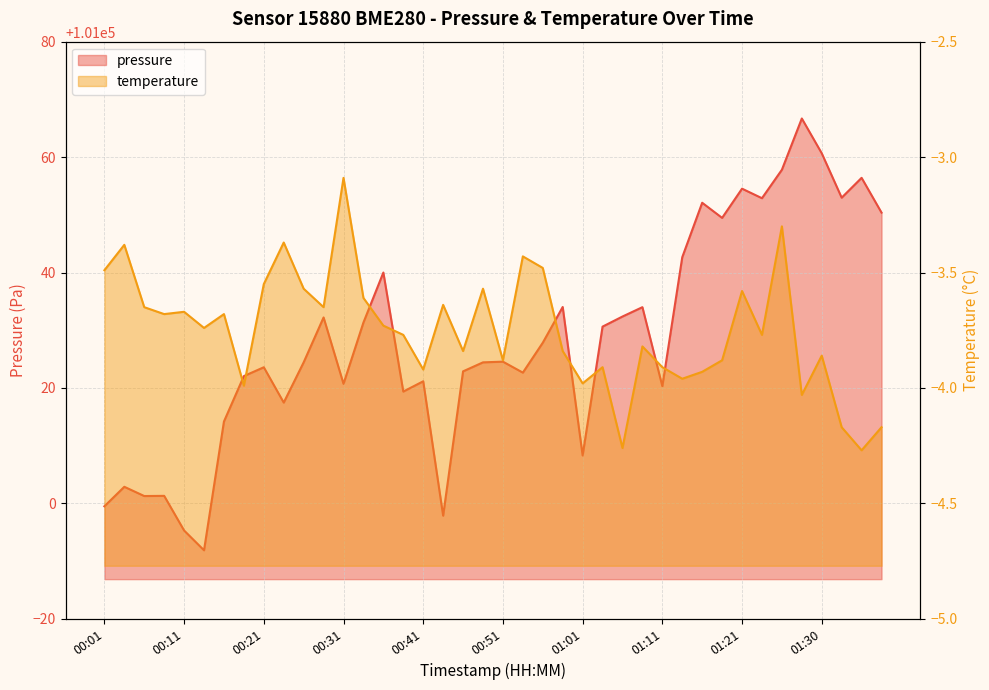

True or false: temperature has more than 0 points higher than both neighbors.

True